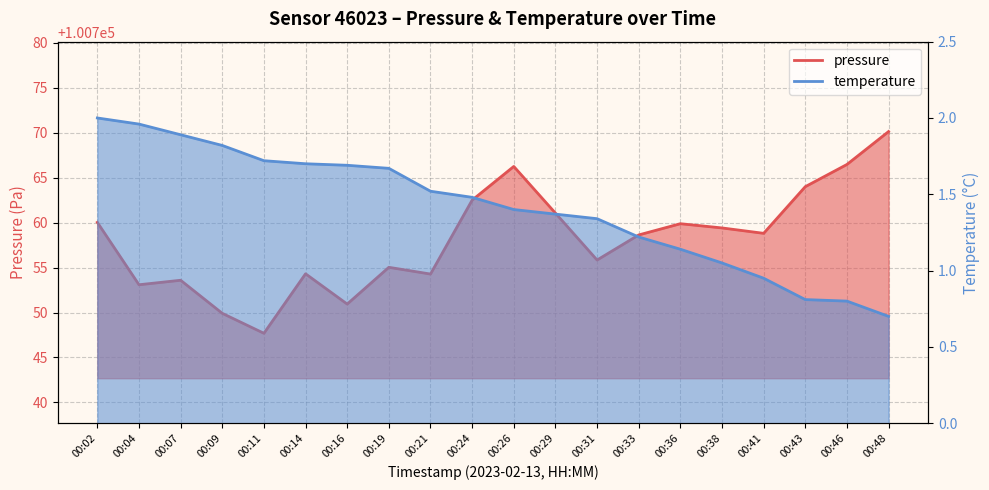

What is the minimum value shown in the chart?

0.7